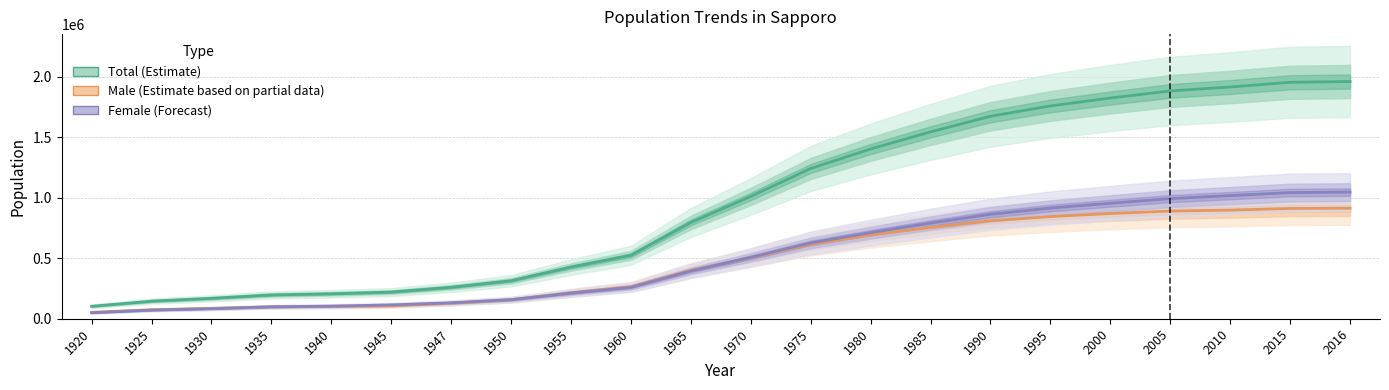

At how many categories does at least one series exceed 1474691?

8